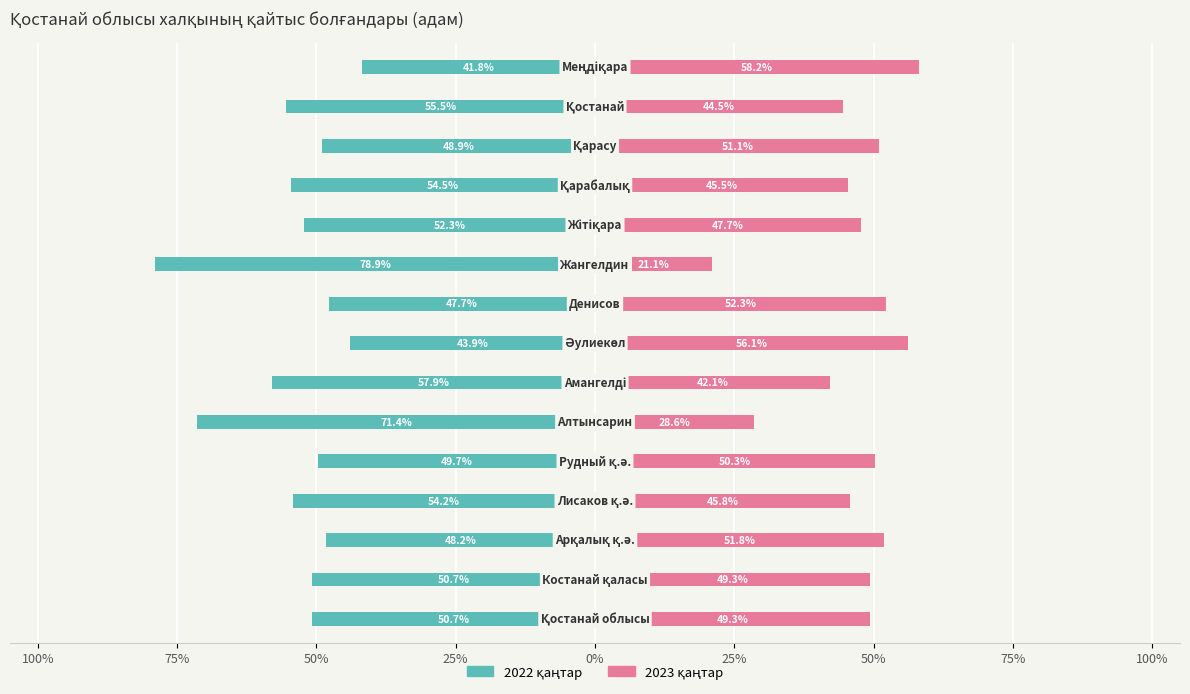

Are the bars grouped side by side (vs. stacked)?

Yes